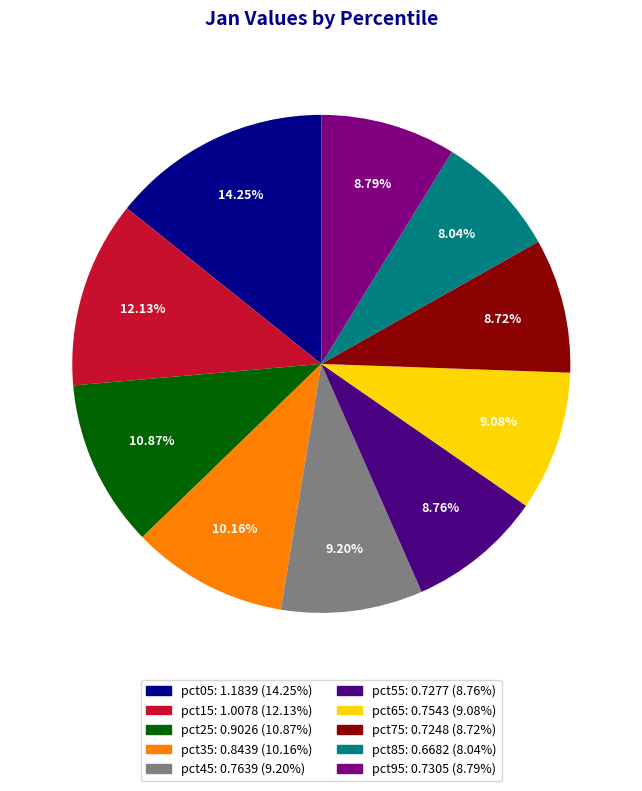

To the nearest percent, what is the difference between the pct35 and pct55 slice percentages?

1%